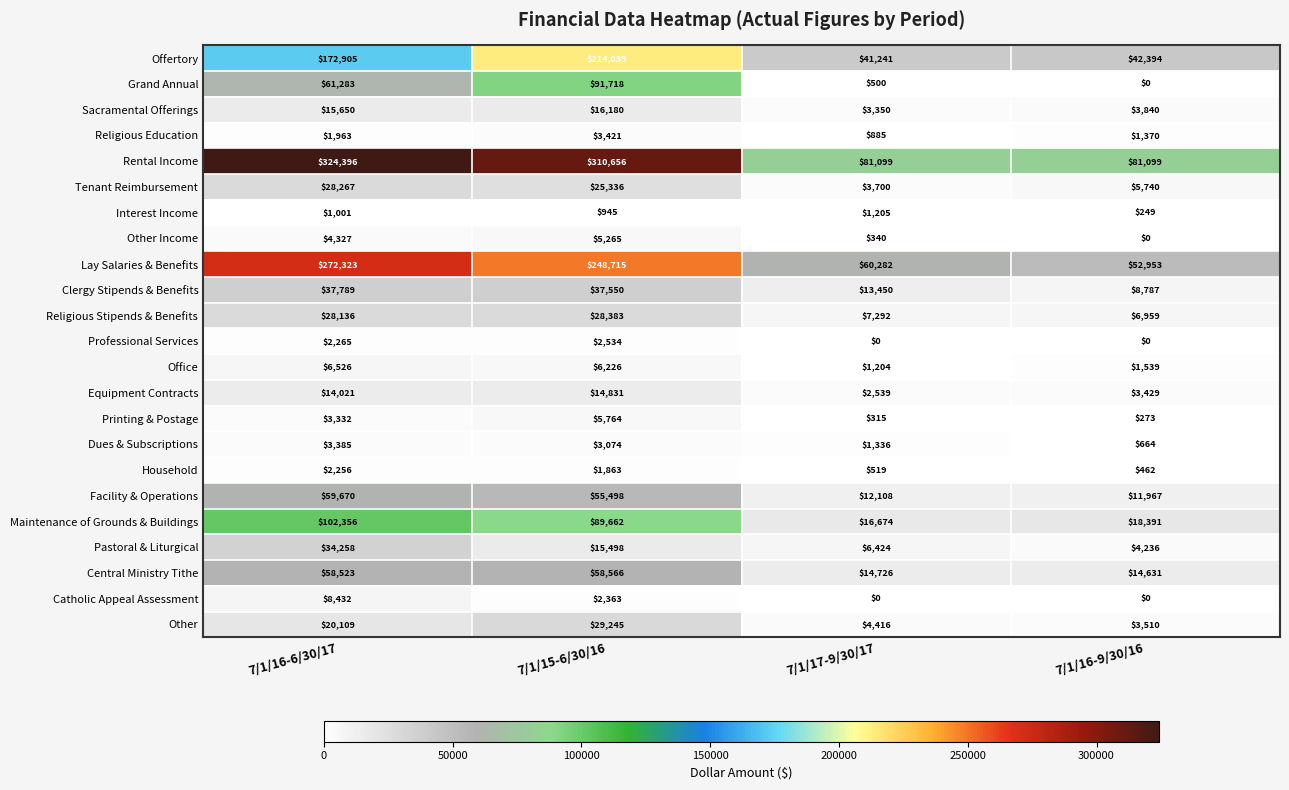

What is the total value across all series at 7/1/17-9/30/17?

273605